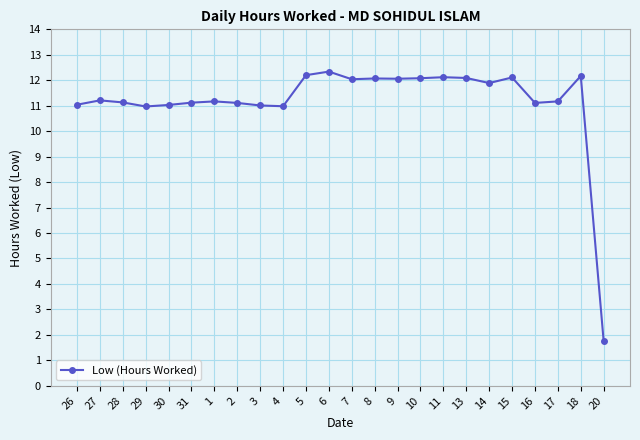

Does the chart have visible grid lines?

Yes